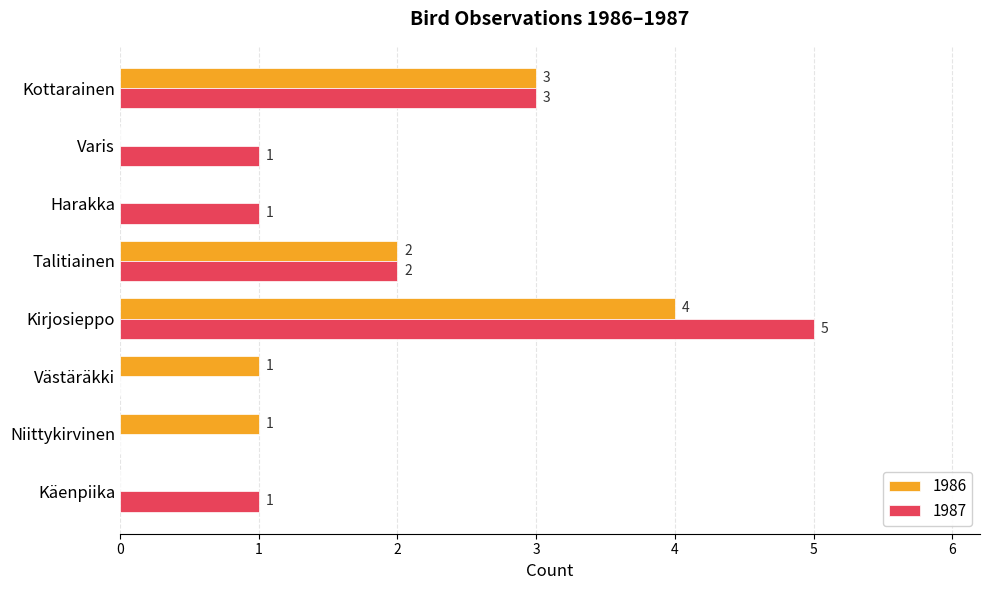

At which label is 1987 closest to 2?

Talitiainen